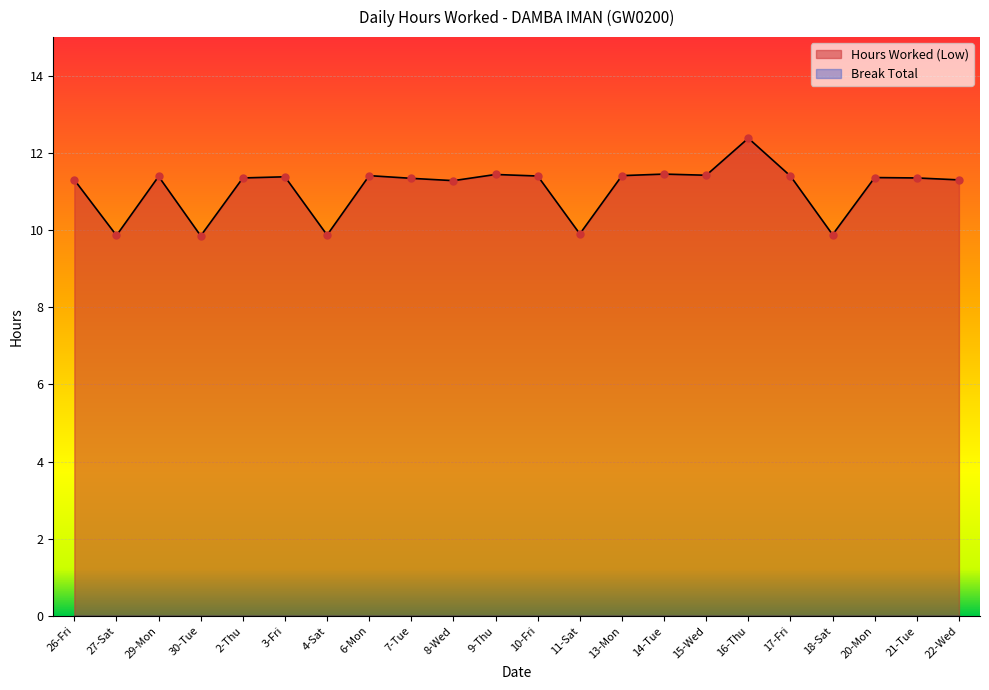

What is the smallest value displayed?

0.0